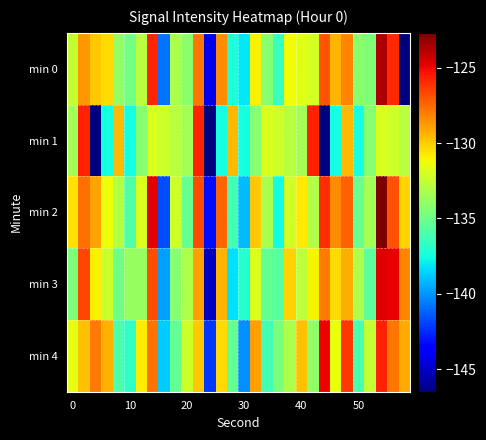

Rank the series by their maximum value, from lowest to highest.

min 1, min 4, min 3, min 0, min 2